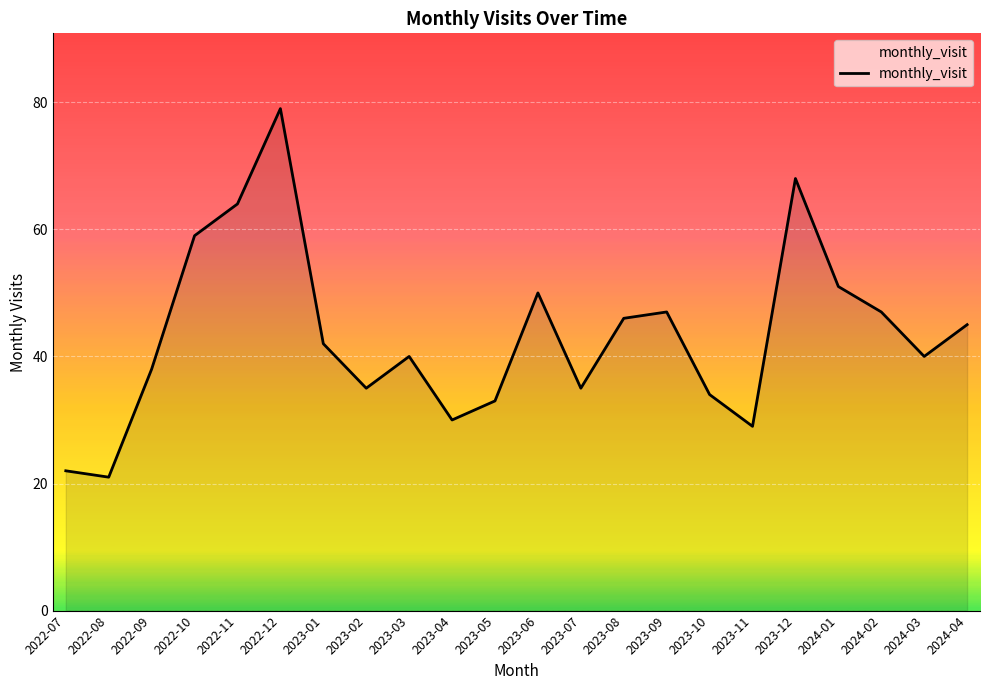

How many distinct data groups are displayed?

1